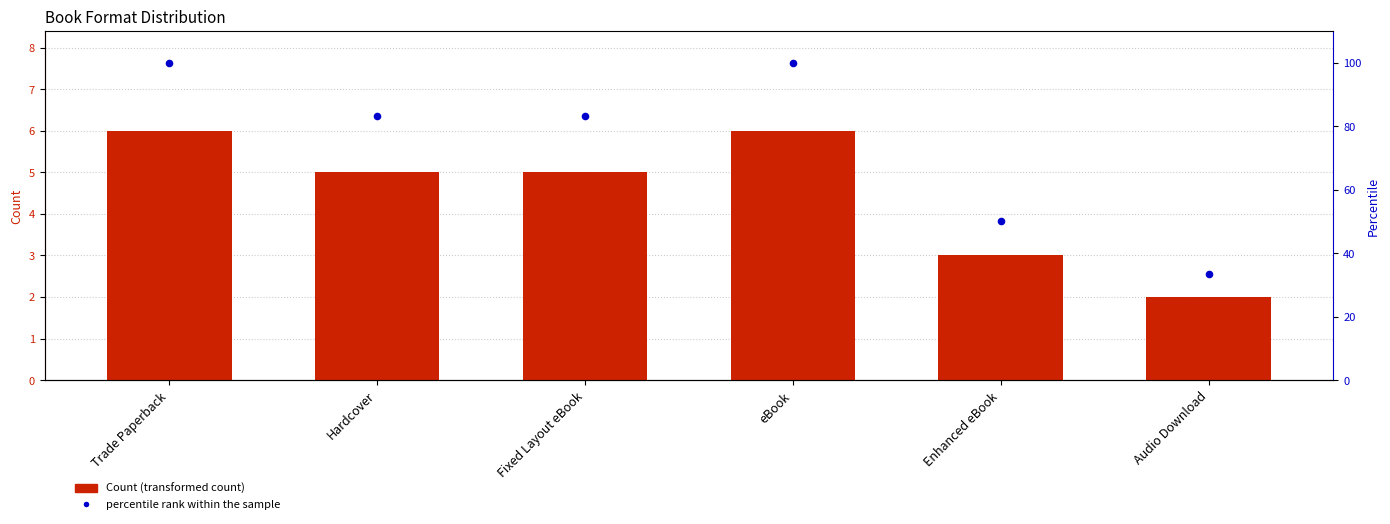

What is the total value across all series at Audio Download?

35.3